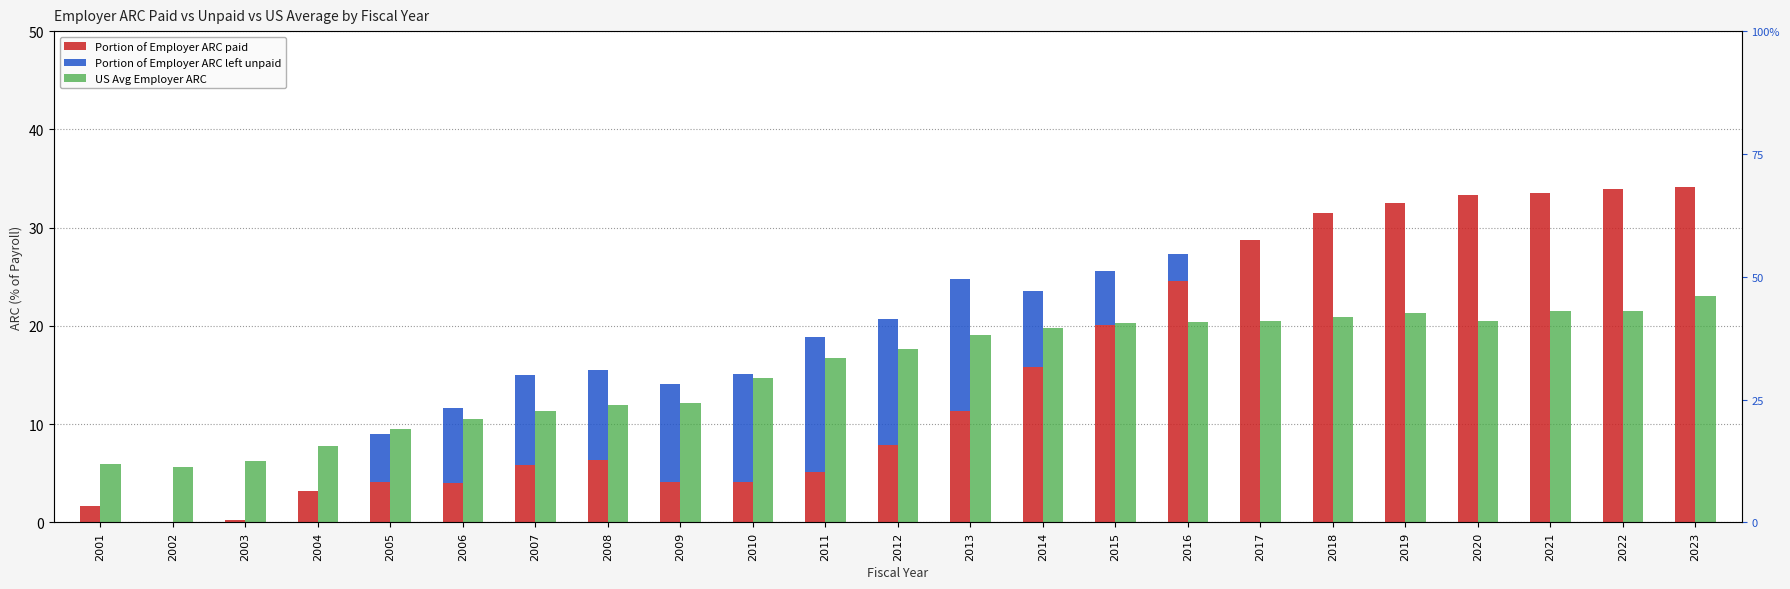

How many categories are shown in the chart?

23